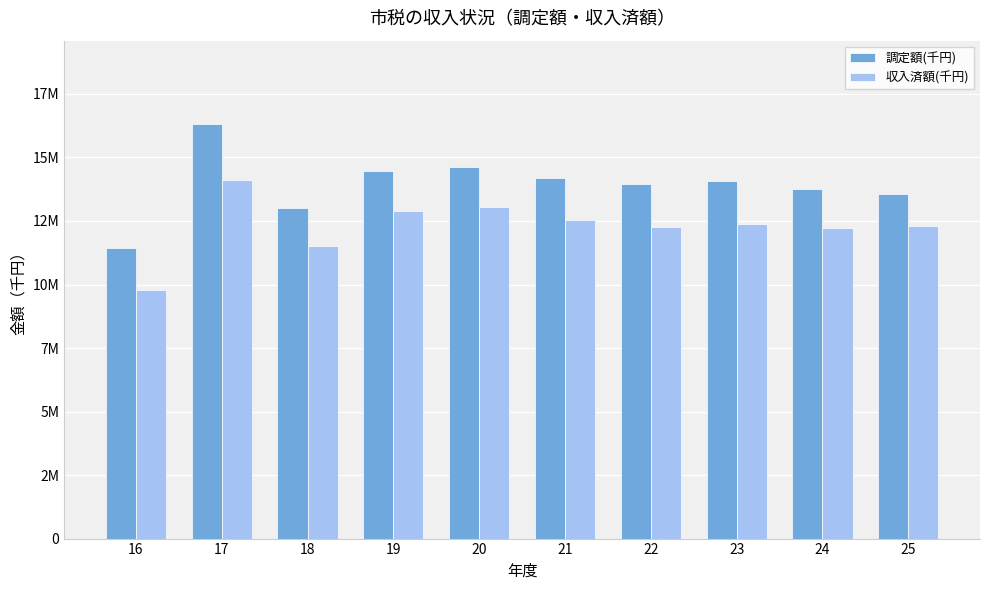

What are all the series names shown in the legend?

調定額(千円), 収入済額(千円)